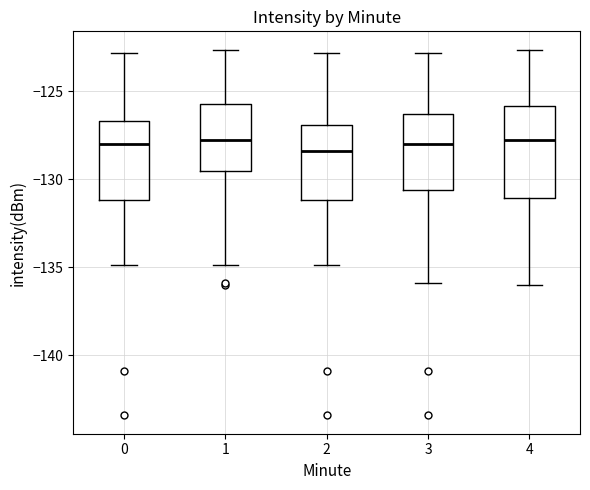

Reading left to right, read every box against the y-axis: the position of its median line, the range the box covers, and the ends of its whiskers. The values are not printed on the chart, so give them approximately, as read against the axis.

0: median -128.0, box -131.0 to -126.5, whiskers -135.0 to -123.0
1: median -128.0, box -129.5 to -125.5, whiskers -135.0 to -122.5
2: median -128.5, box -131.0 to -127.0, whiskers -135.0 to -123.0
3: median -128.0, box -130.5 to -126.5, whiskers -136.0 to -123.0
4: median -128.0, box -131.0 to -126.0, whiskers -136.0 to -122.5